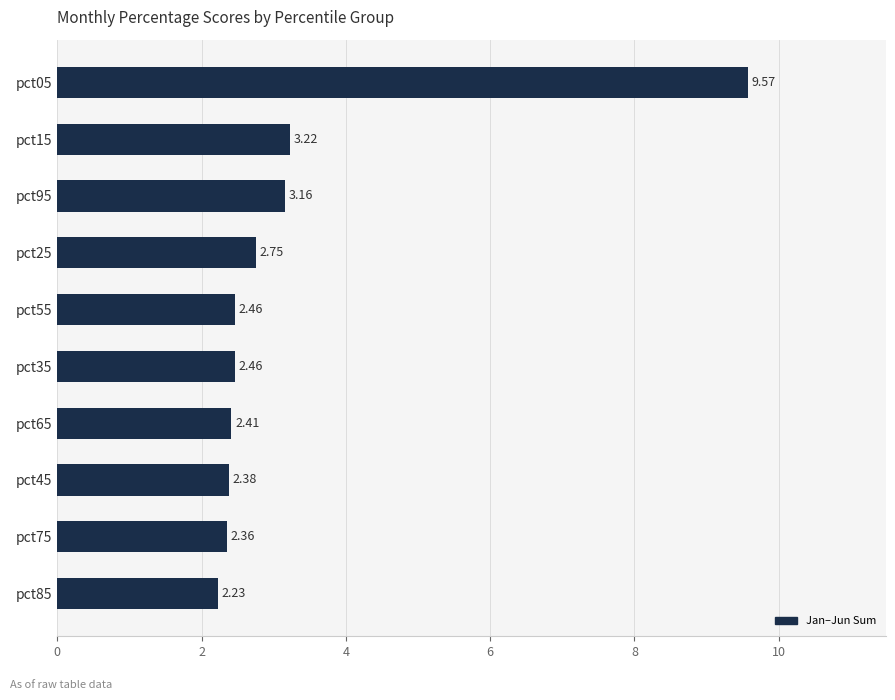

Does the chart contain stacked bars?

No